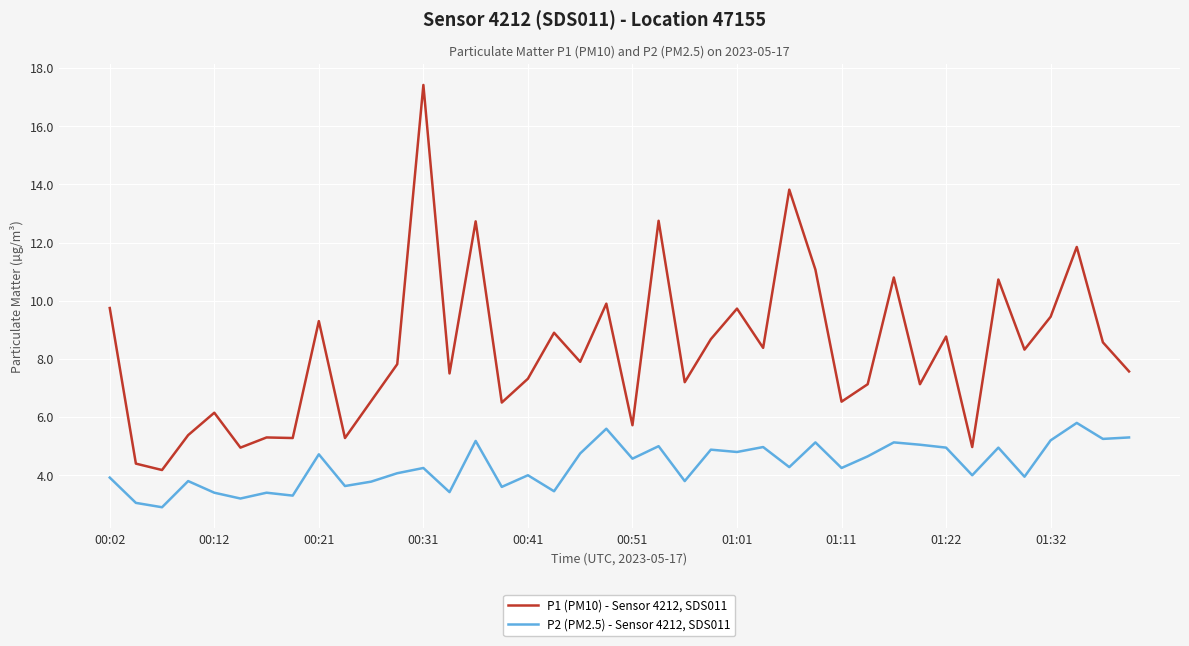

True or false: P2 (PM2.5) - Sensor 4212, SDS011 and P1 (PM10) - Sensor 4212, SDS011 cross at least once.

False